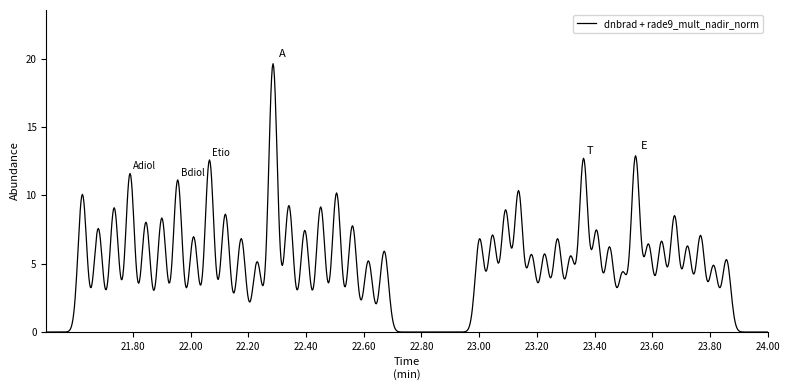

What is the maximum value shown in the chart?

19.6